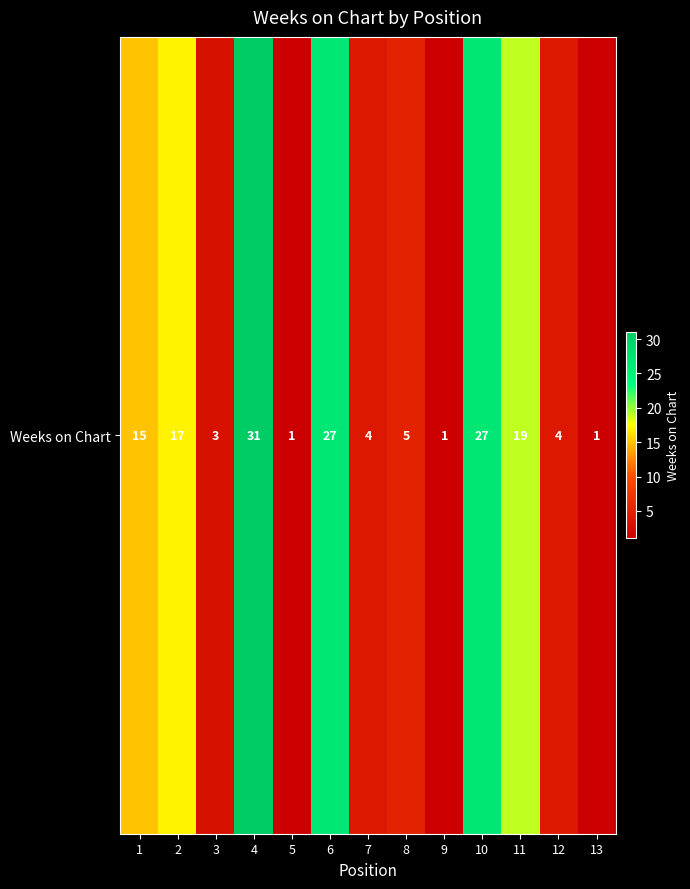

Is it true that the value at 2 is 17?

True